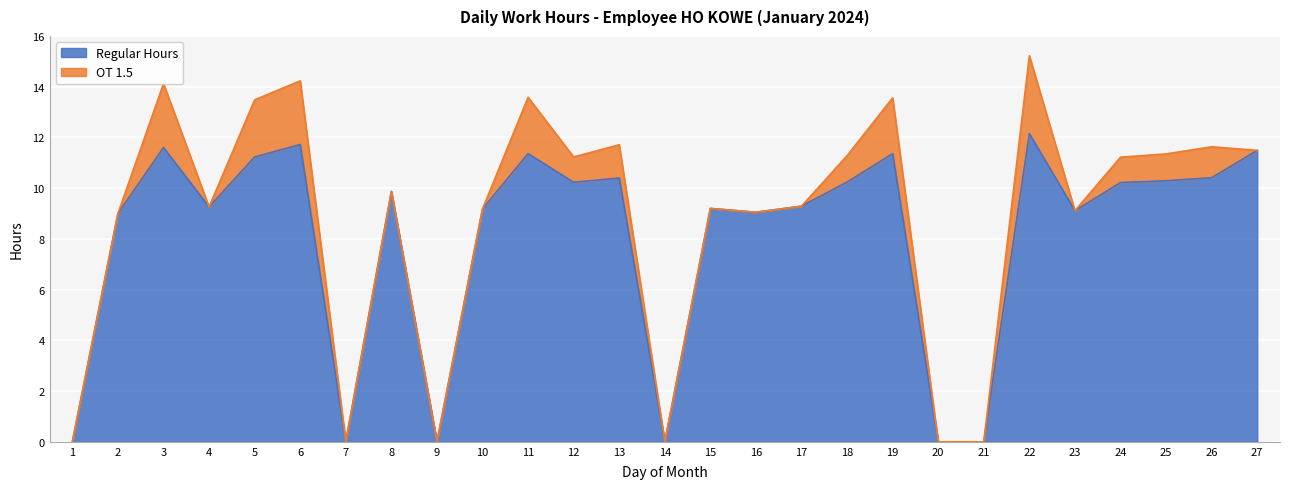

Rank the categories by value from lowest to highest.

1, 7, 9, 14, 20, 21, 2, 16, 23, 10, 15, 4, 17, 8, 24, 12, 18, 25, 13, 26, 5, 11, 19, 27, 3, 6, 22